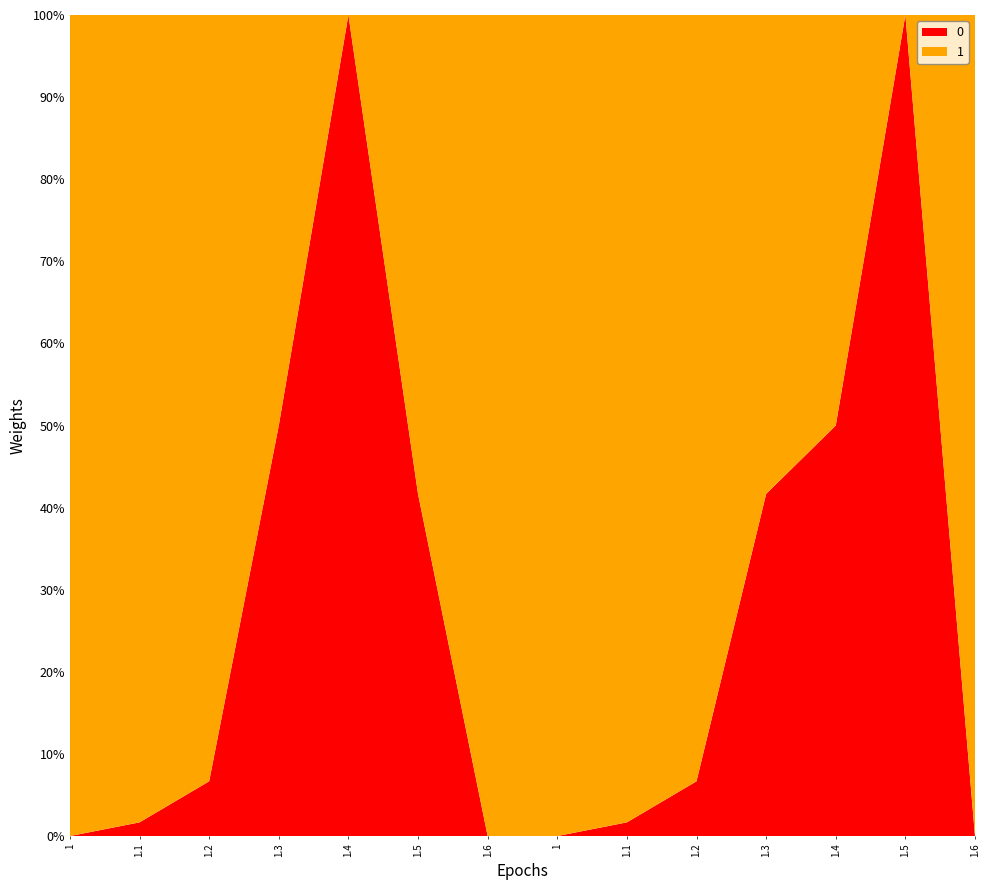

Reading right to left, extract all data points from this chart.

0: 0	60	30	25	4	1	0	0	25	60	30	4	1	0
1: 60	0	30	35	56	59	60	60	35	0	30	56	59	60